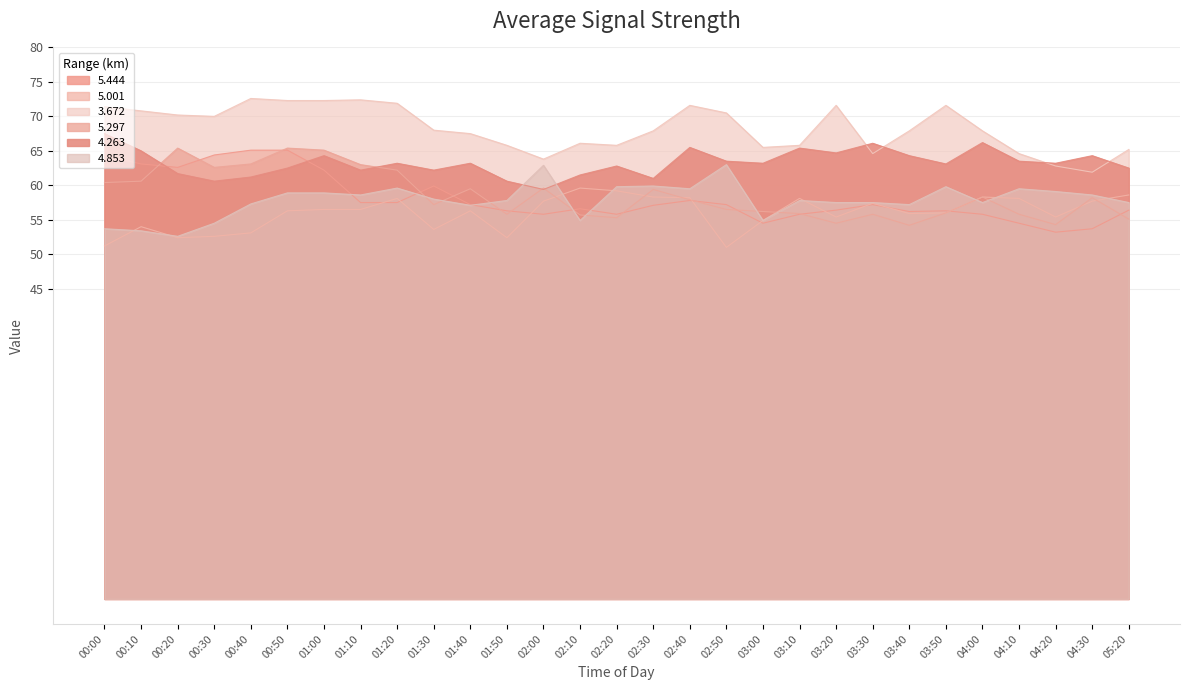

What is the difference between the 5.297 values at 00:50 and 04:10?

9.6